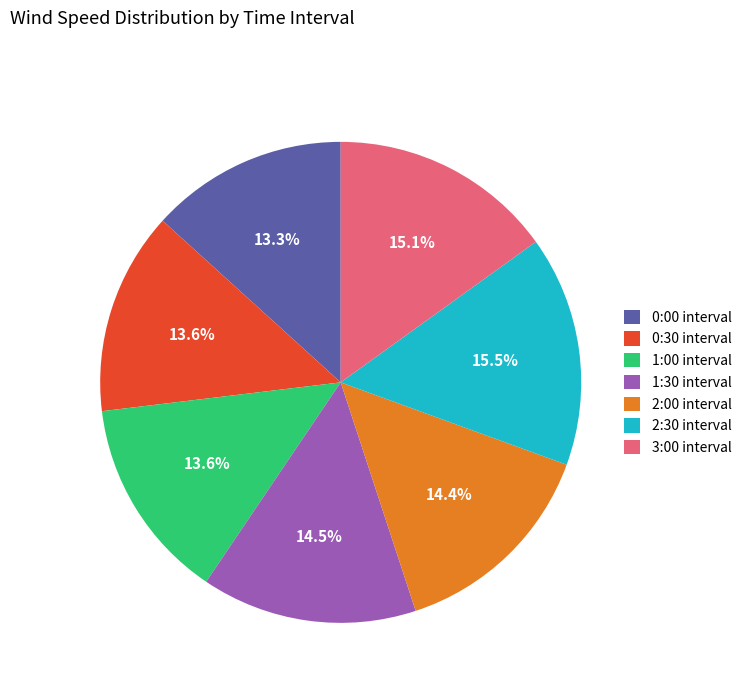

What is the total percentage of 2:00 and 2:30?

29.9%